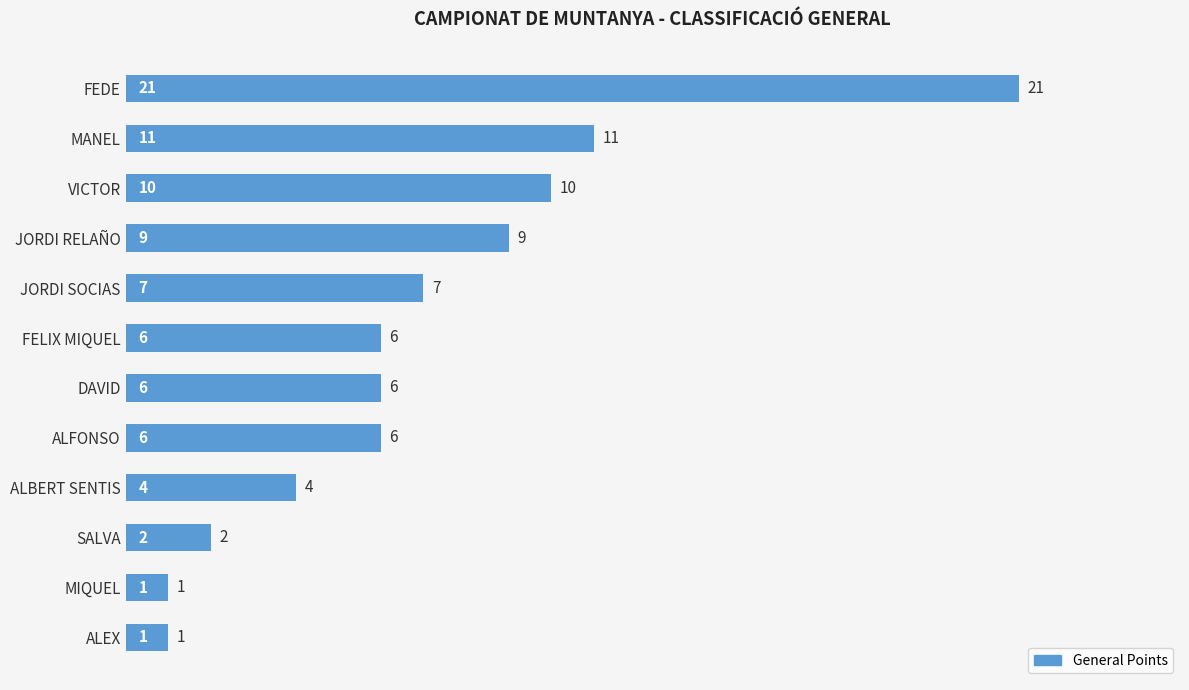

Count the number of data series in this chart.

1